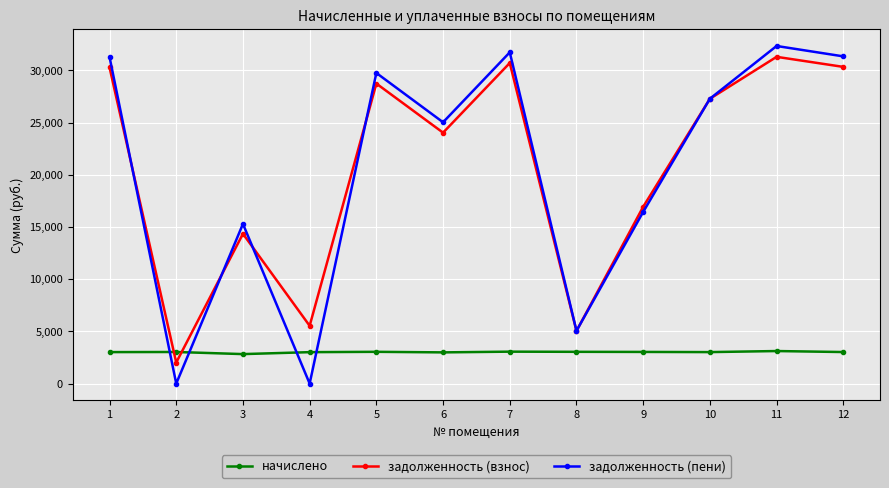

How many categories are shown in the chart?

12